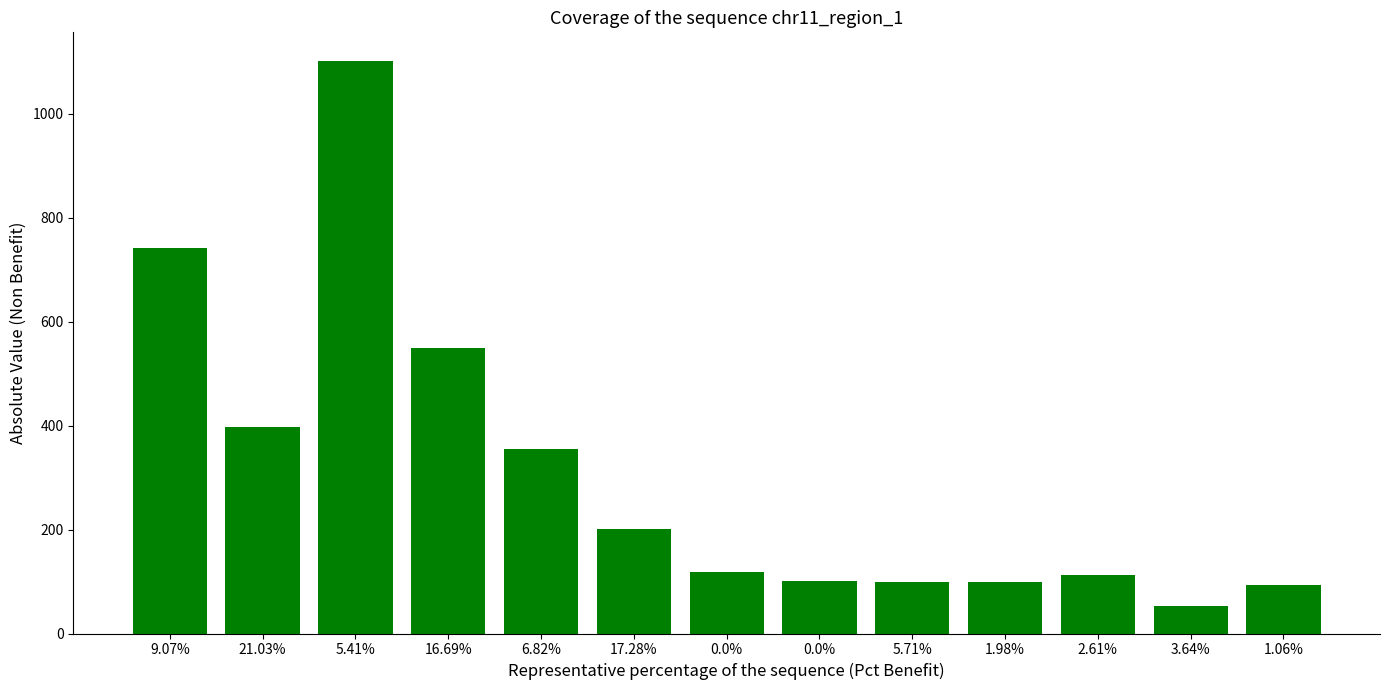

Are the bars horizontal?

No